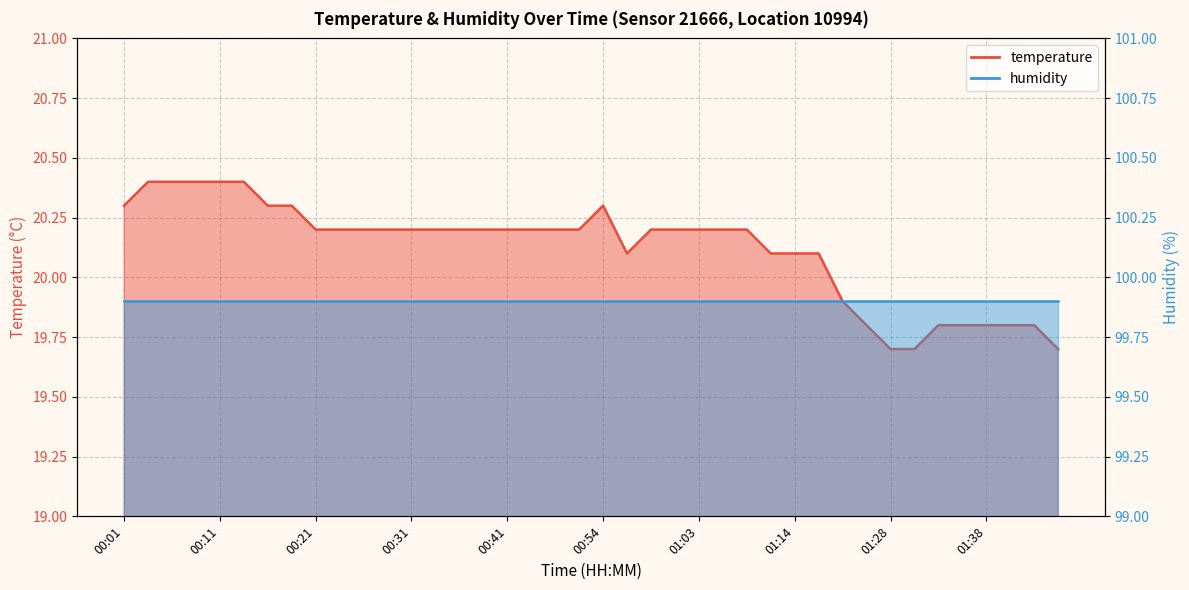

Reading left to right, list all the values displayed in this chart.

00:01=20.3	00:04=20.4	00:06=20.4	00:08=20.4	00:11=20.4	00:14=20.4	00:16=20.3	00:18=20.3	00:21=20.2	00:23=20.2	00:26=20.2	00:28=20.2	00:31=20.2	00:33=20.2	00:36=20.2	00:38=20.2	00:41=20.2	00:46=20.2	00:49=20.2	00:51=20.2	00:54=20.3	00:56=20.1	00:58=20.2	01:01=20.2	01:03=20.2	01:06=20.2	01:09=20.2	01:11=20.1	01:14=20.1	01:17=20.1	01:20=19.9	01:26=19.8	01:28=19.7	01:30=19.7	01:33=19.8	01:35=19.8	01:38=19.8	01:41=19.8	01:44=19.8	01:46=19.7